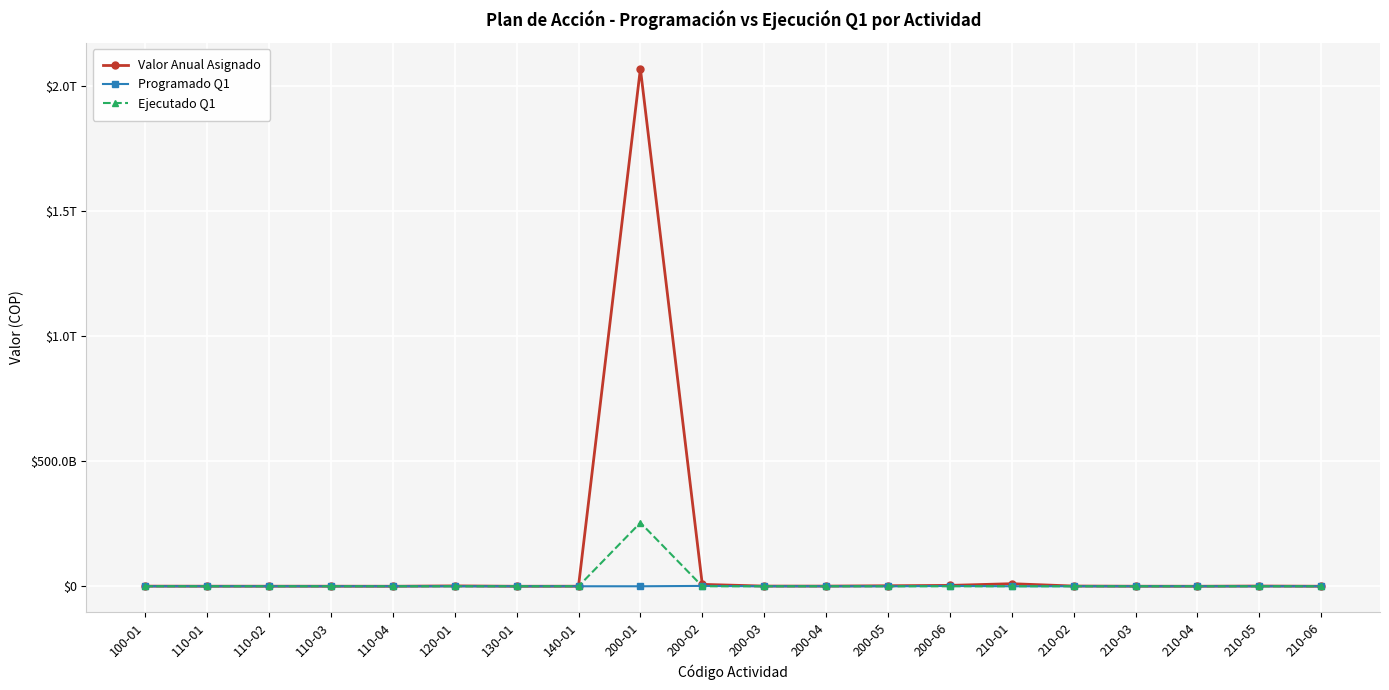

What is the label of the 17th point from the left?

210-03